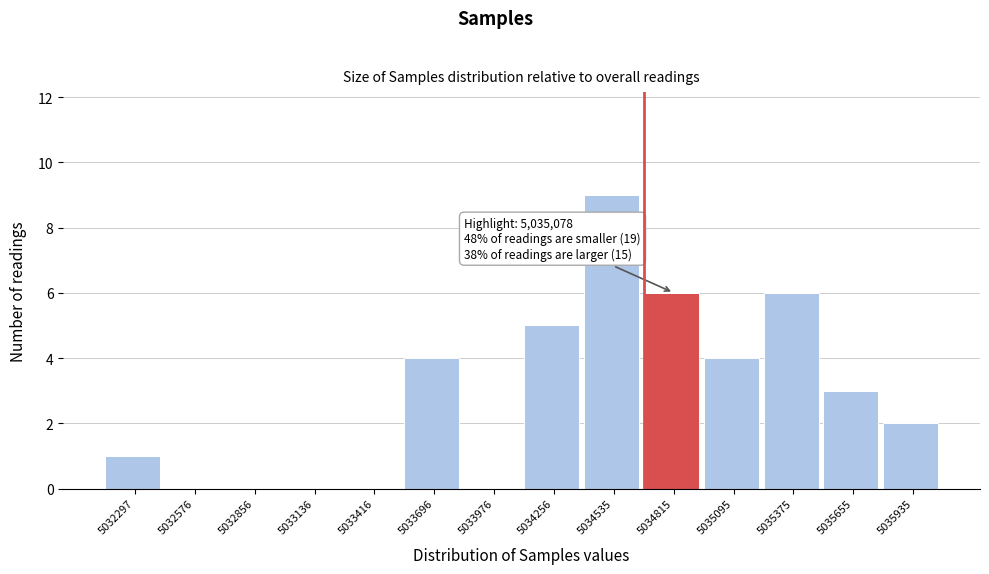

Reading left to right, what are all the values shown in this chart?

5032297=1	5032576=0	5032856=0	5033136=0	5033416=0	5033696=4	5033976=0	5034256=5	5034535=9	5034815=6	5035095=4	5035375=6	5035655=3	5035935=2